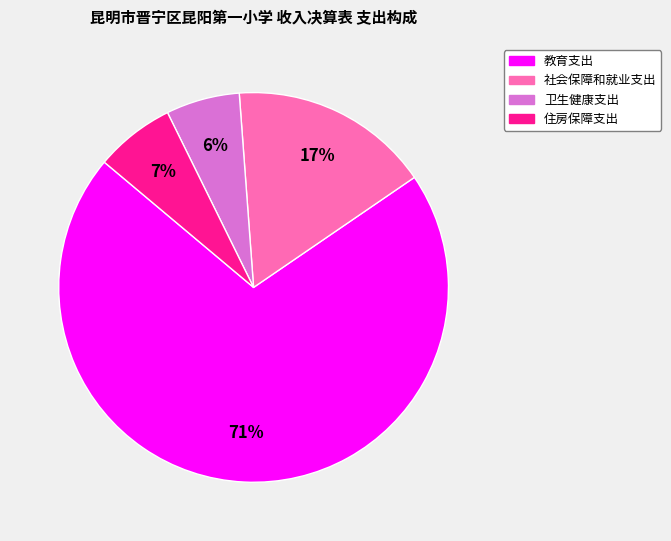

How many slices are in this pie chart?

4